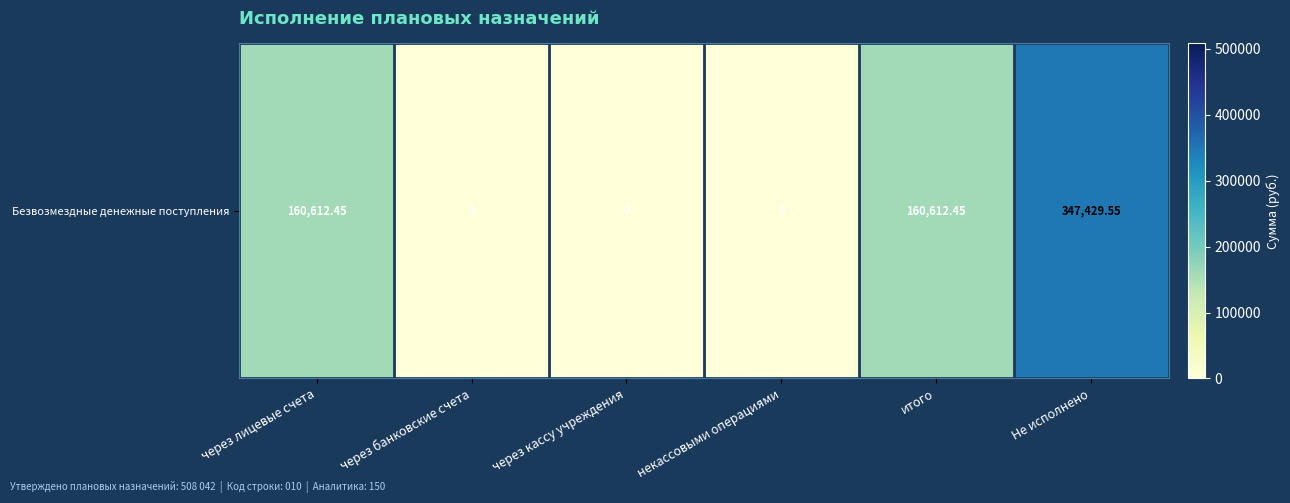

Reading left to right, list all the values displayed in this chart.

160612.5	0.0	0.0	0.0	160612.5	347429.5